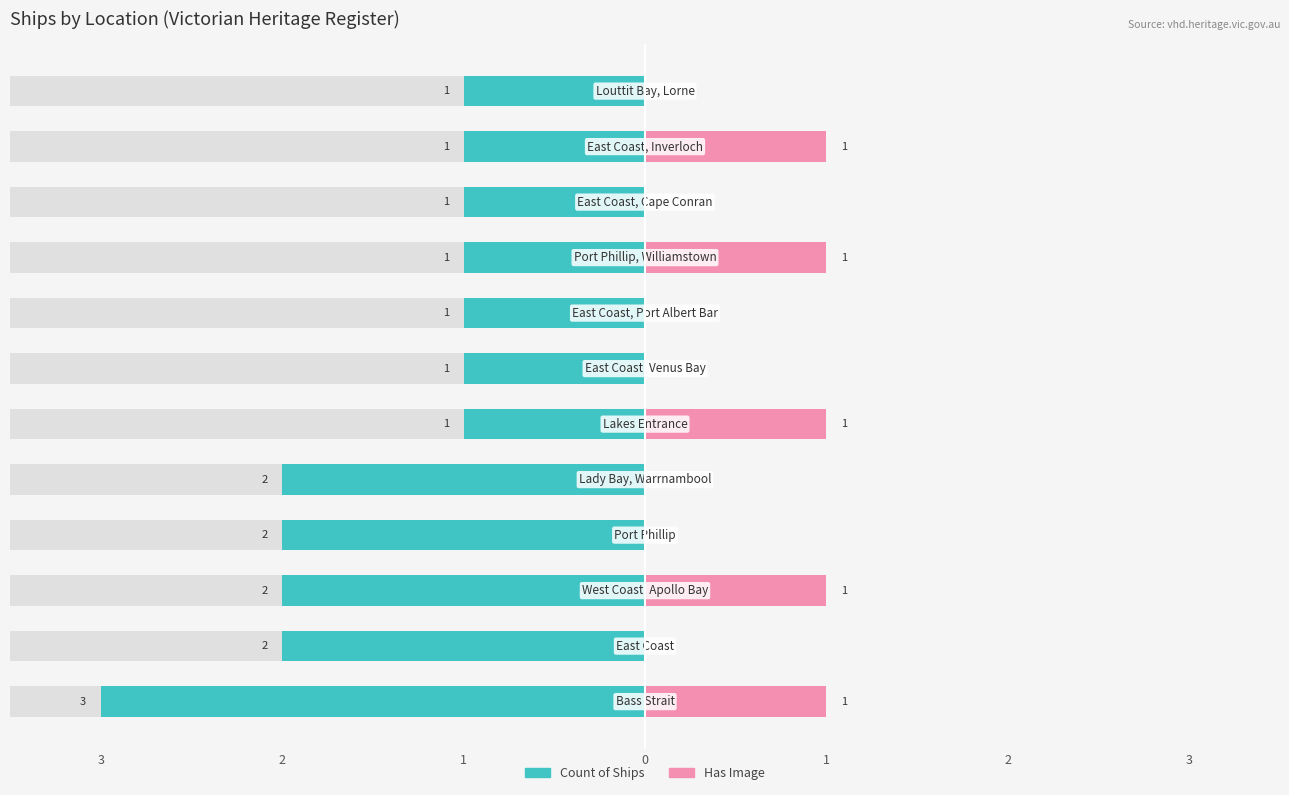

At how many categories does at least one series exceed -1?

12